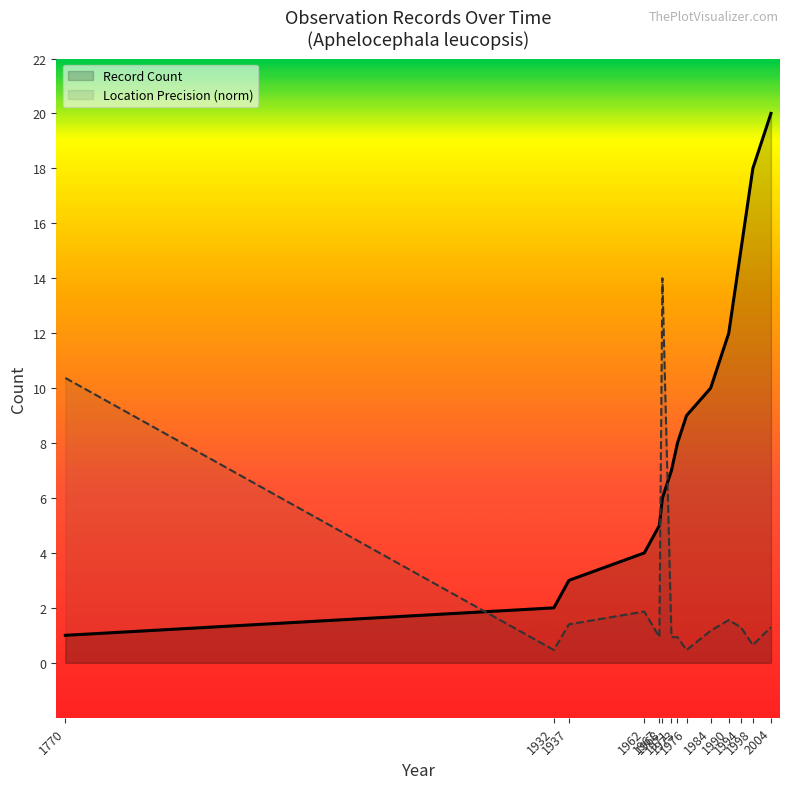

True or false: the data shows 15 at 1994.

True